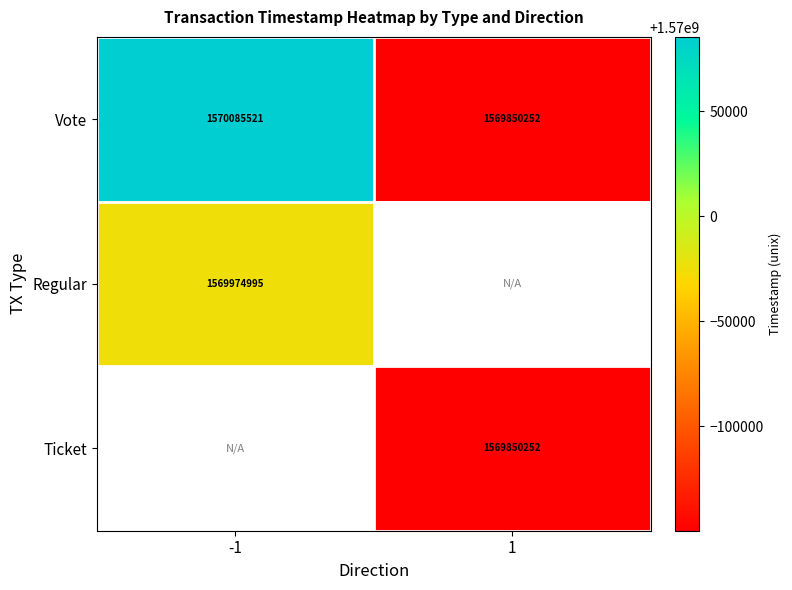

Which category has the highest value across all series?

-1